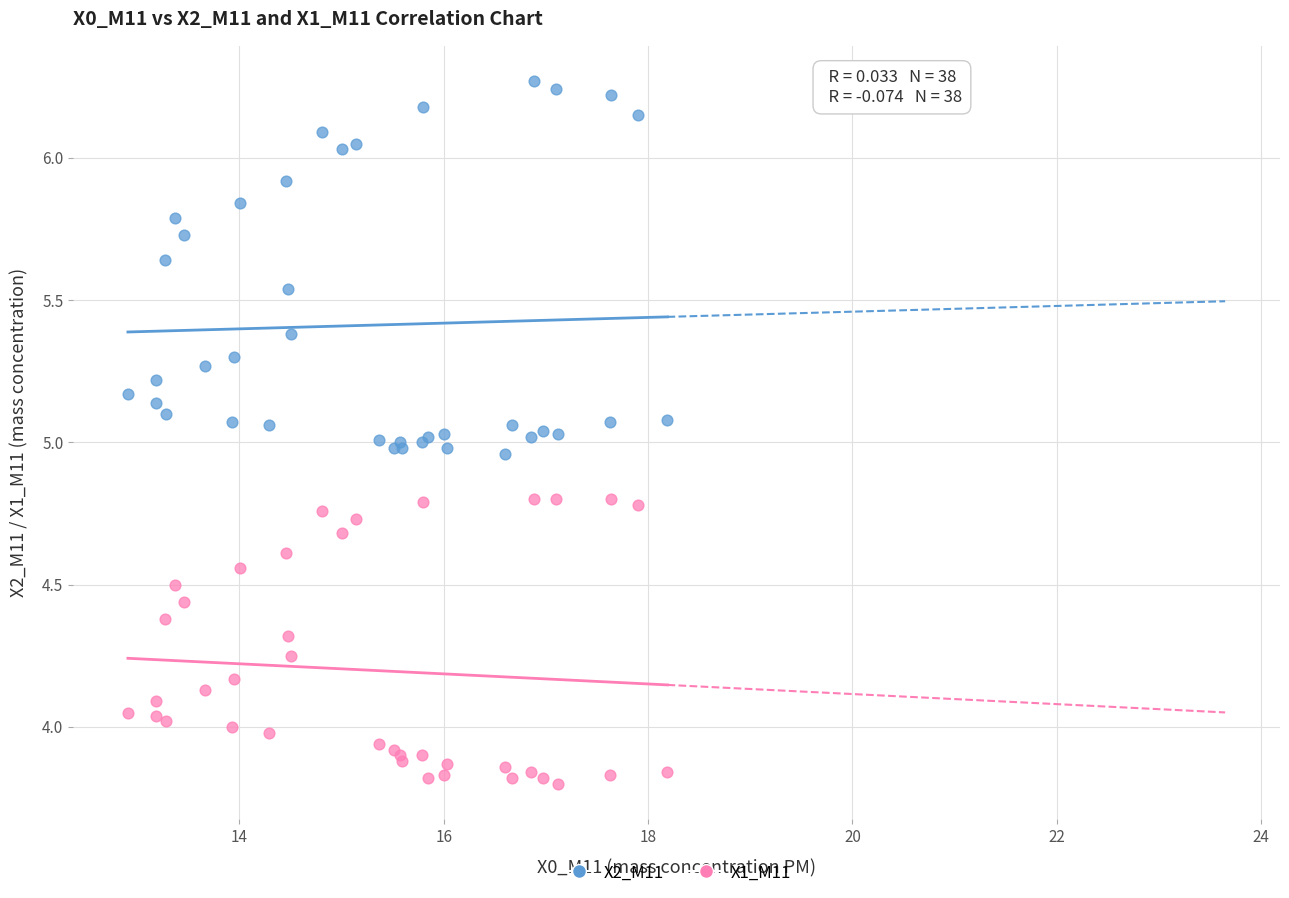

Which series reaches the maximum Y coordinate?

X2_M11